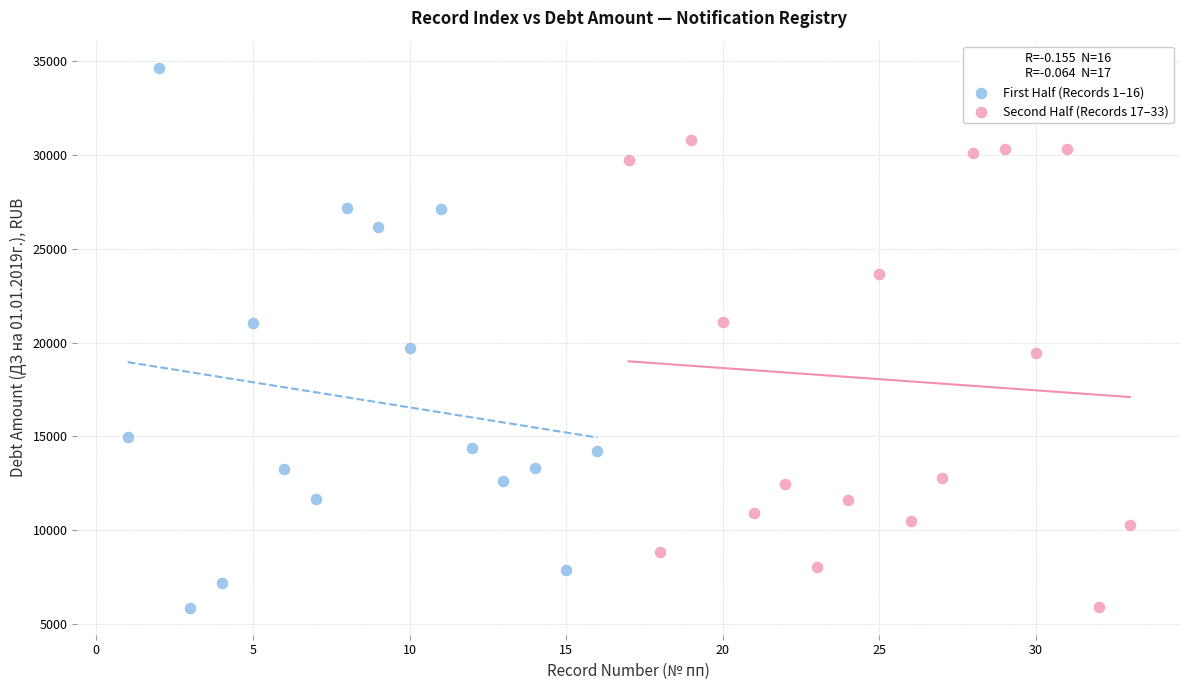

Which series has the largest Y range (max minus min)?

First Half (Records 1–16)